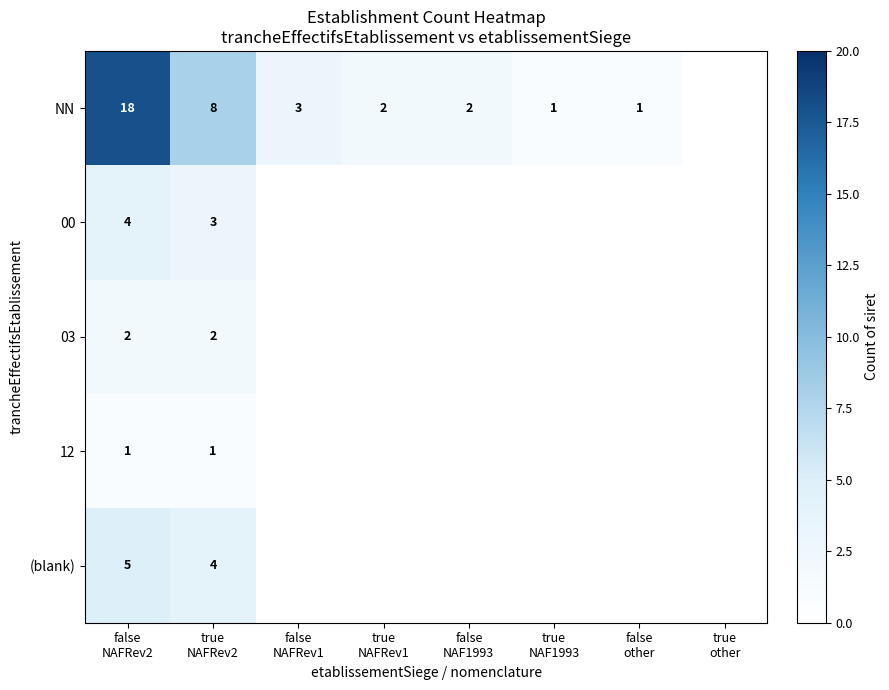

List the series in order of their peak value, highest first.

NN, (blank), 00, 03, 12